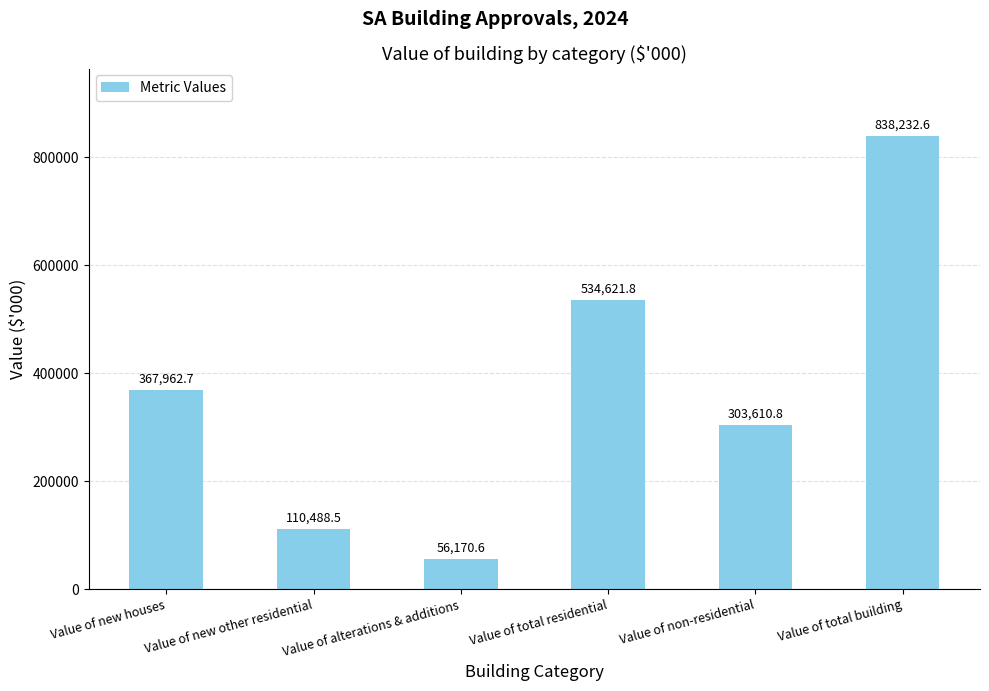

What is the difference between the maximum and second lowest values?

727744.1